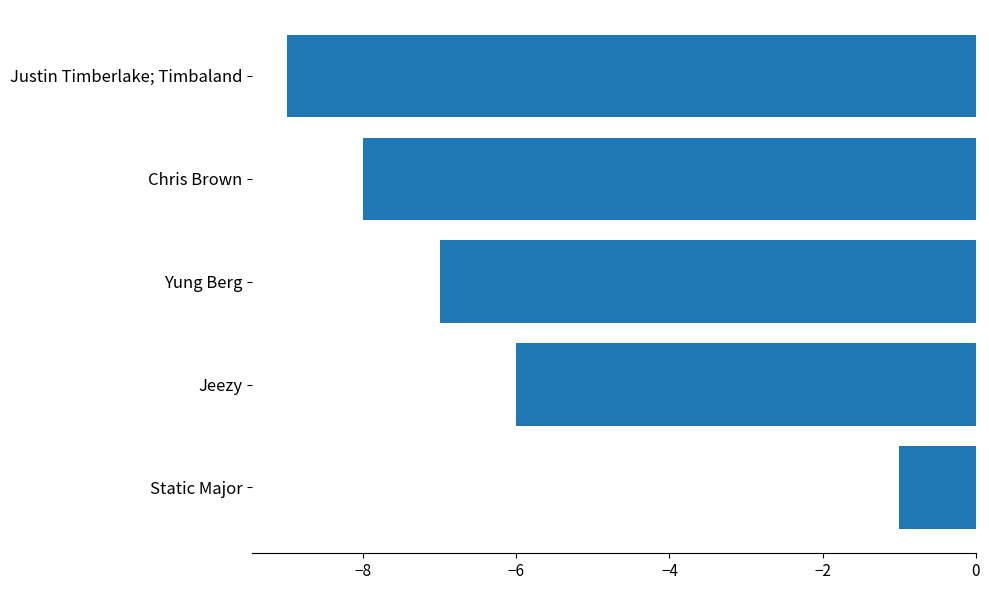

Where is the data nearest to the value -5?

Jeezy